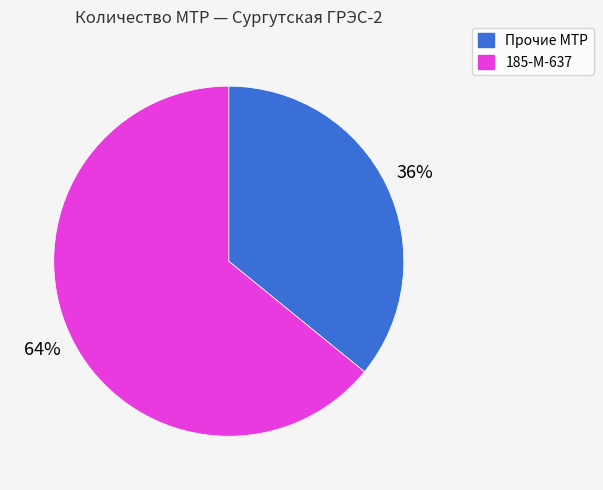

What is the majority slice?

185-М-637